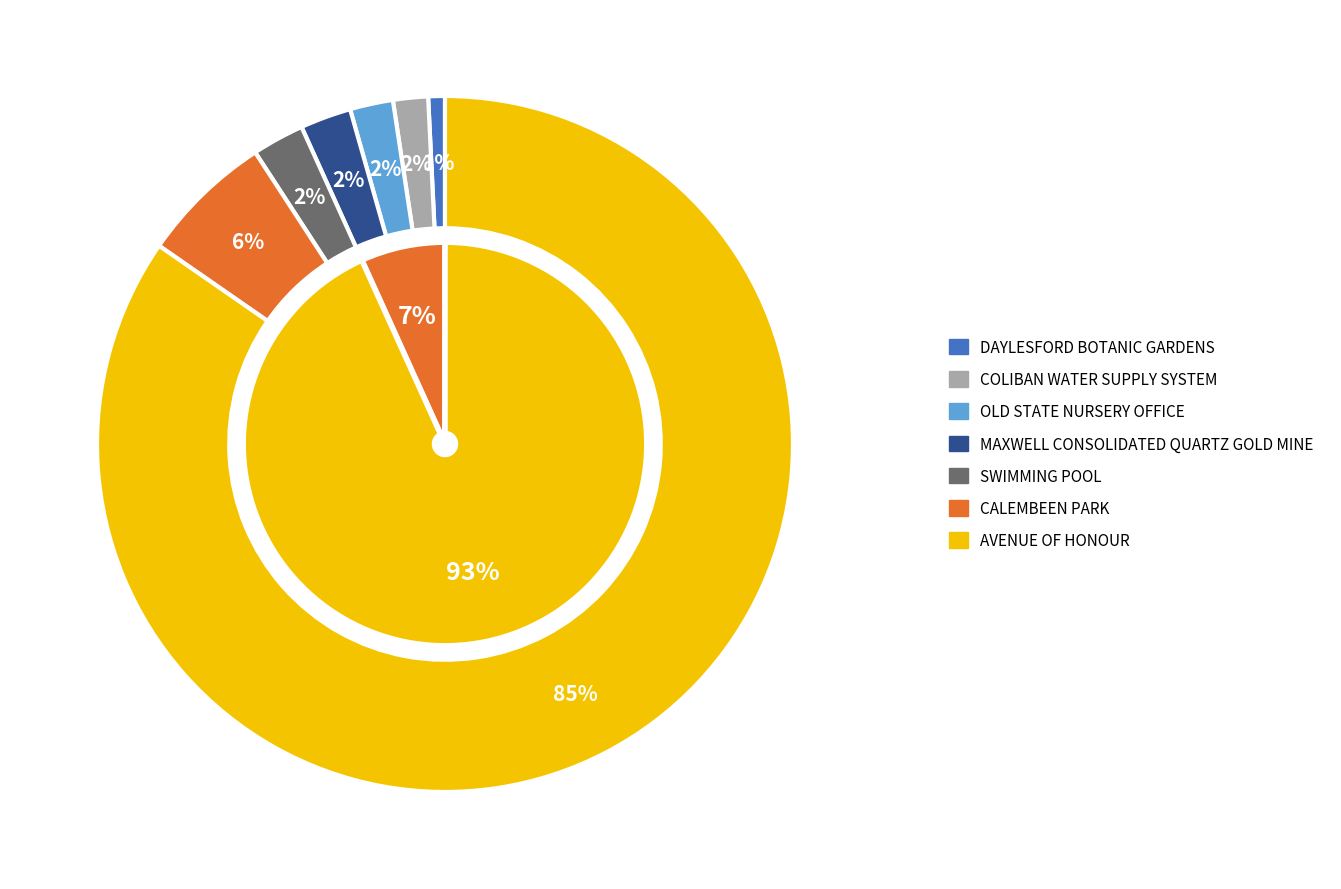

To the nearest percent, what portion does AVENUE OF HONOUR represent?

85%